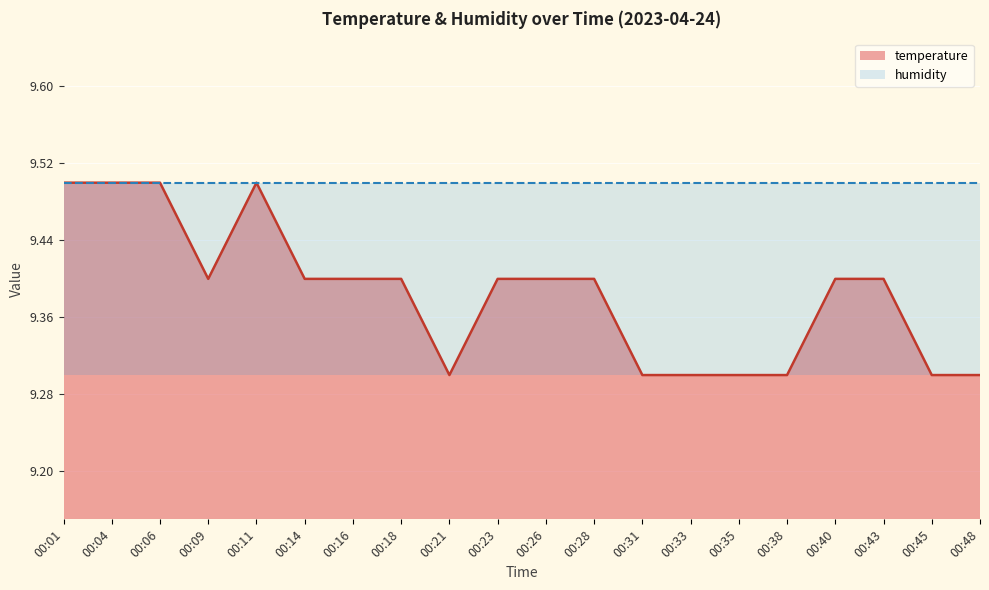

Which has a higher value, 00:28 or 00:18?

00:28